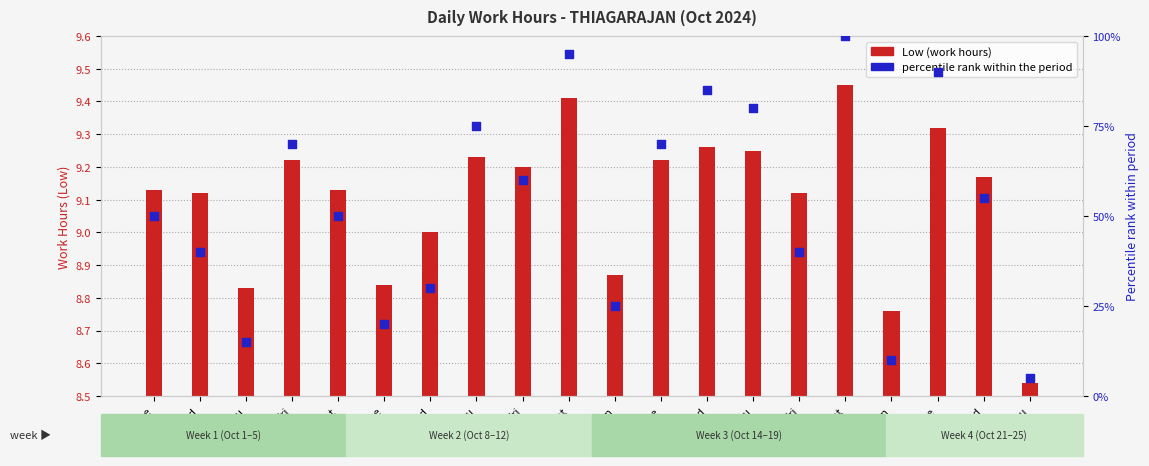

At which category is the sum across all series the highest?

19-Sat